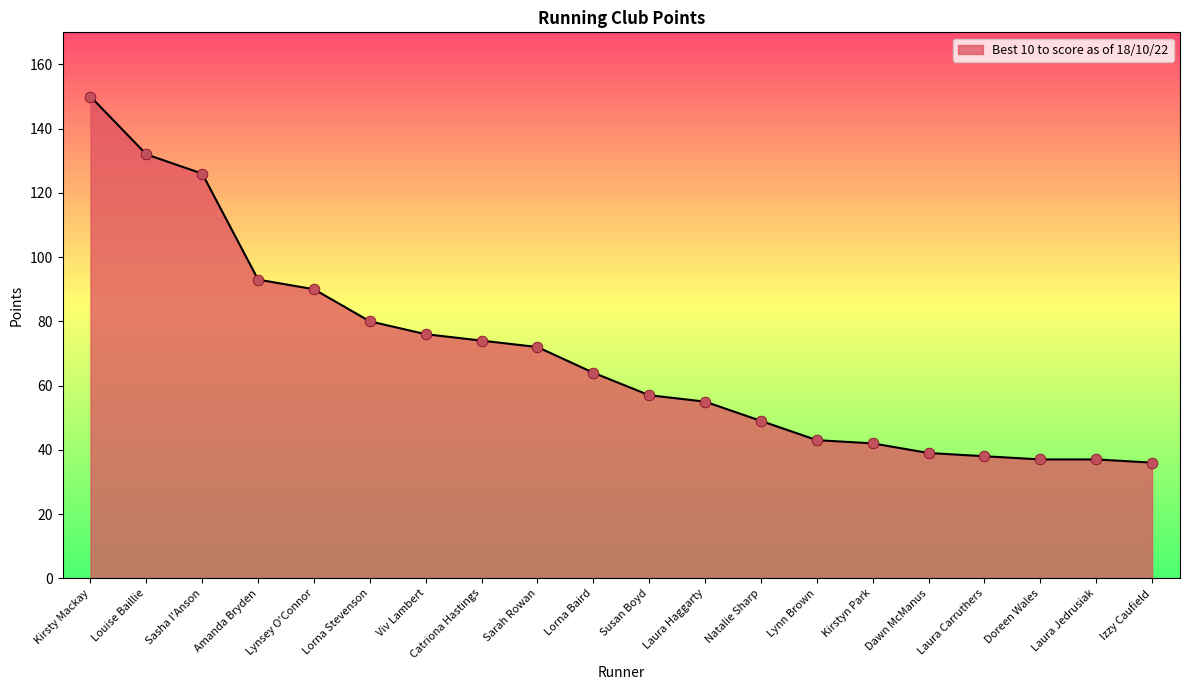

What is the change in value from Sarah Rowan to Lorna Baird?

-8